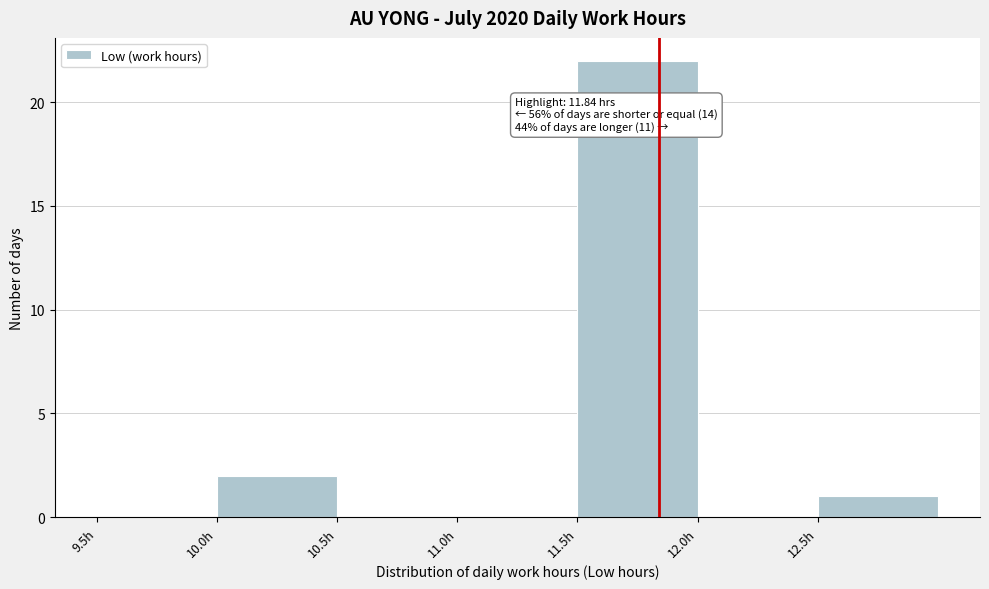

Which range on the x-axis has the tallest bar?

11.5 to 12.0